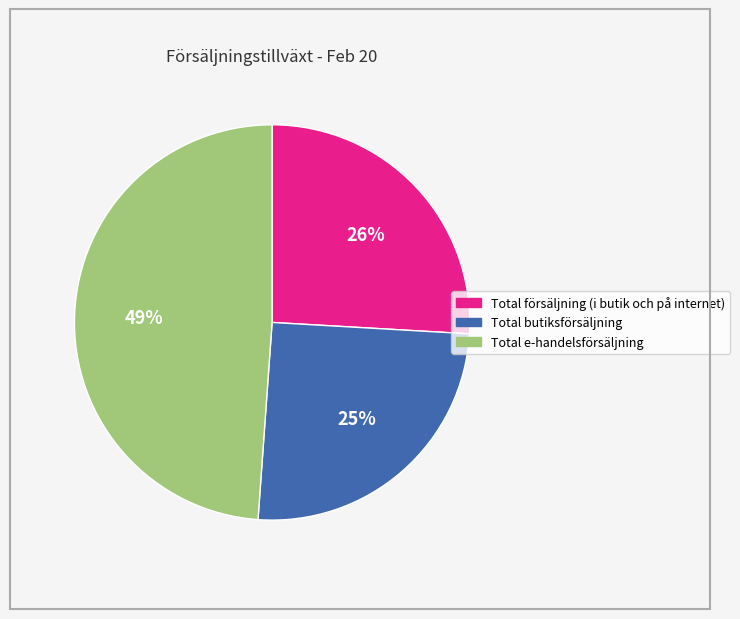

How many slices are in this pie chart?

3